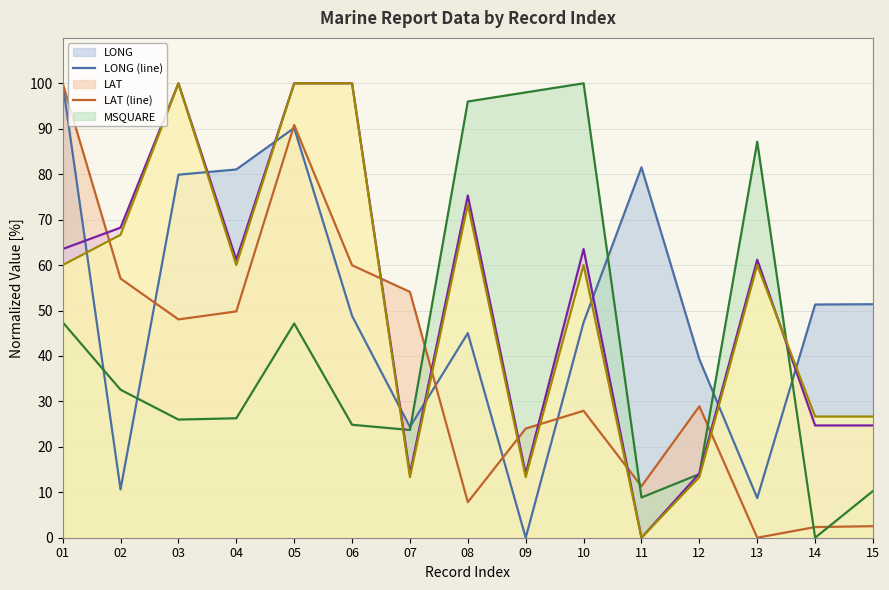

Does the chart have visible grid lines?

Yes